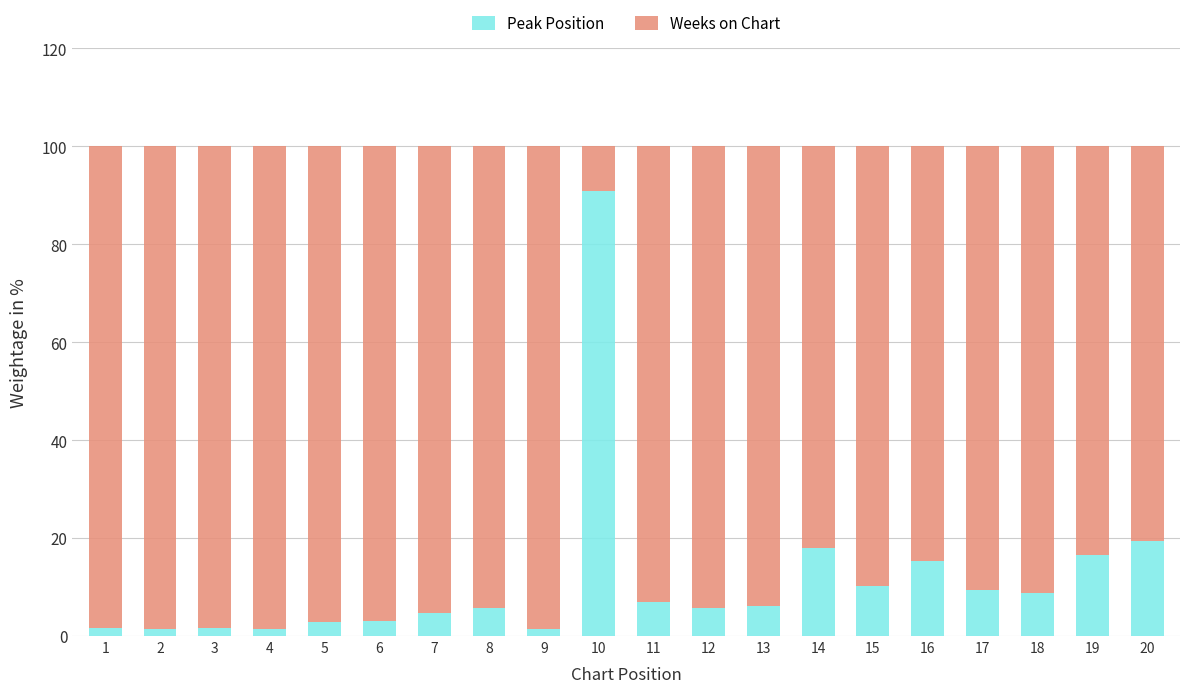

Does the chart contain stacked bars?

Yes